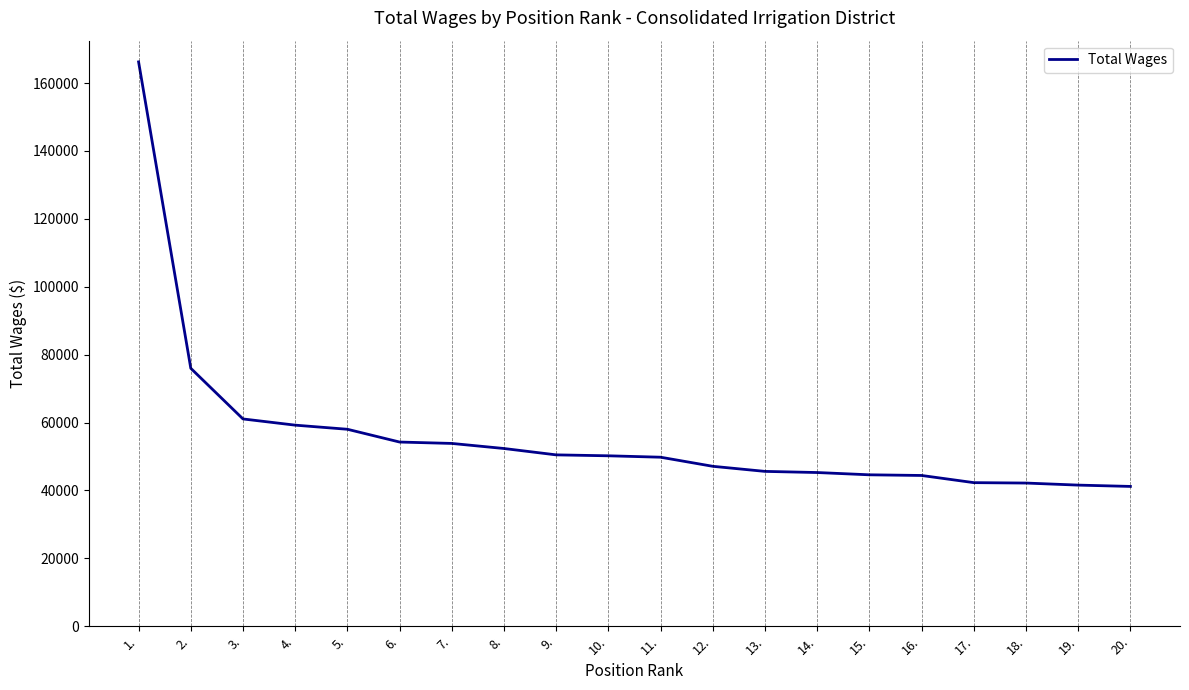

What is the greatest value displayed?

166232